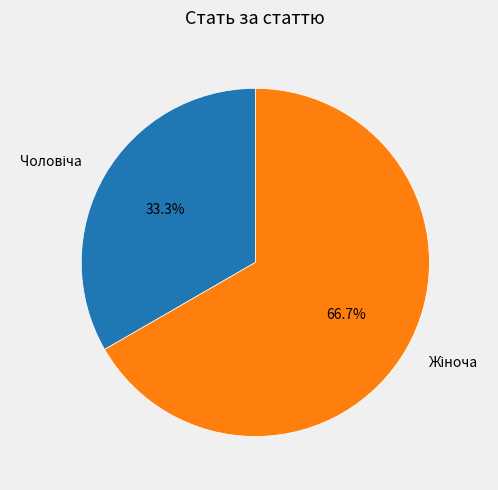

Does any single category account for the majority?

Yes